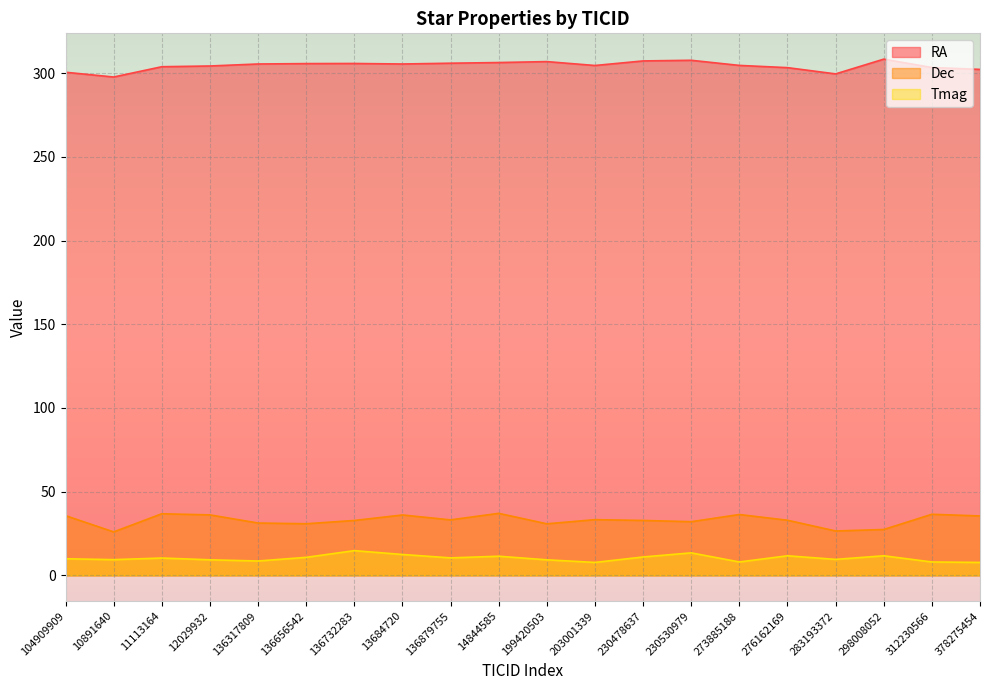

How many interior local peaks does the Dec series have?

6